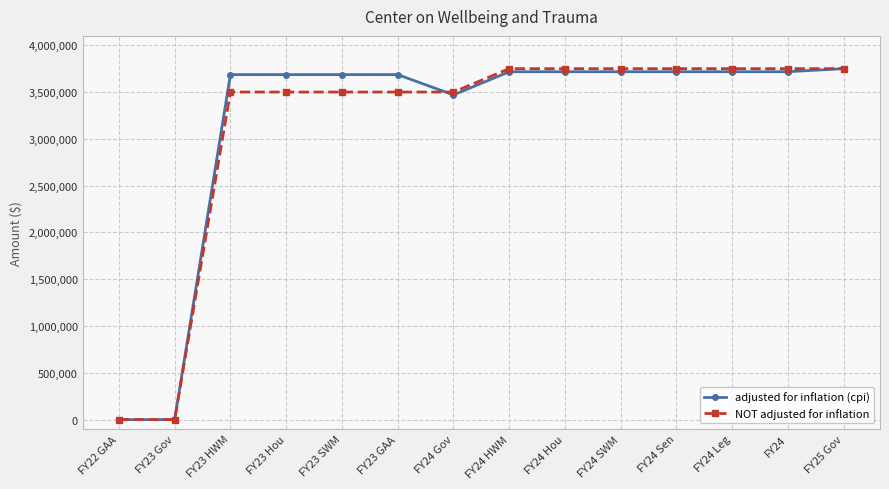

What is the total value across all series at FY23 SWM?

7186164